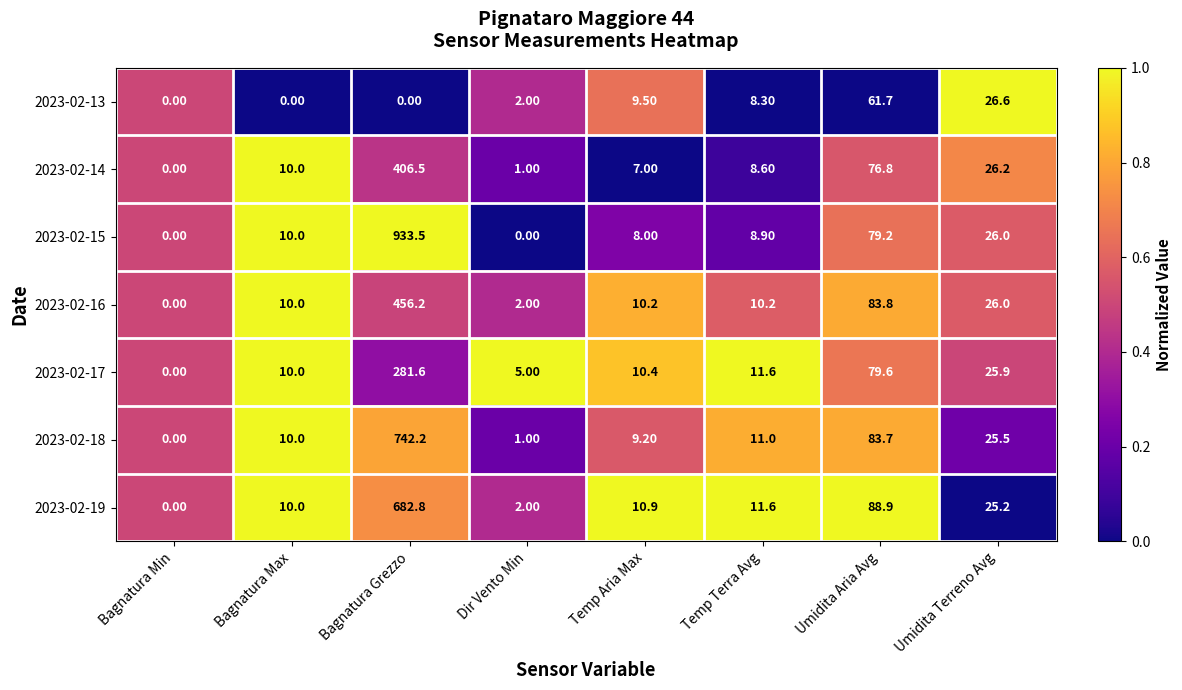

How many categories are shown in the chart?

8